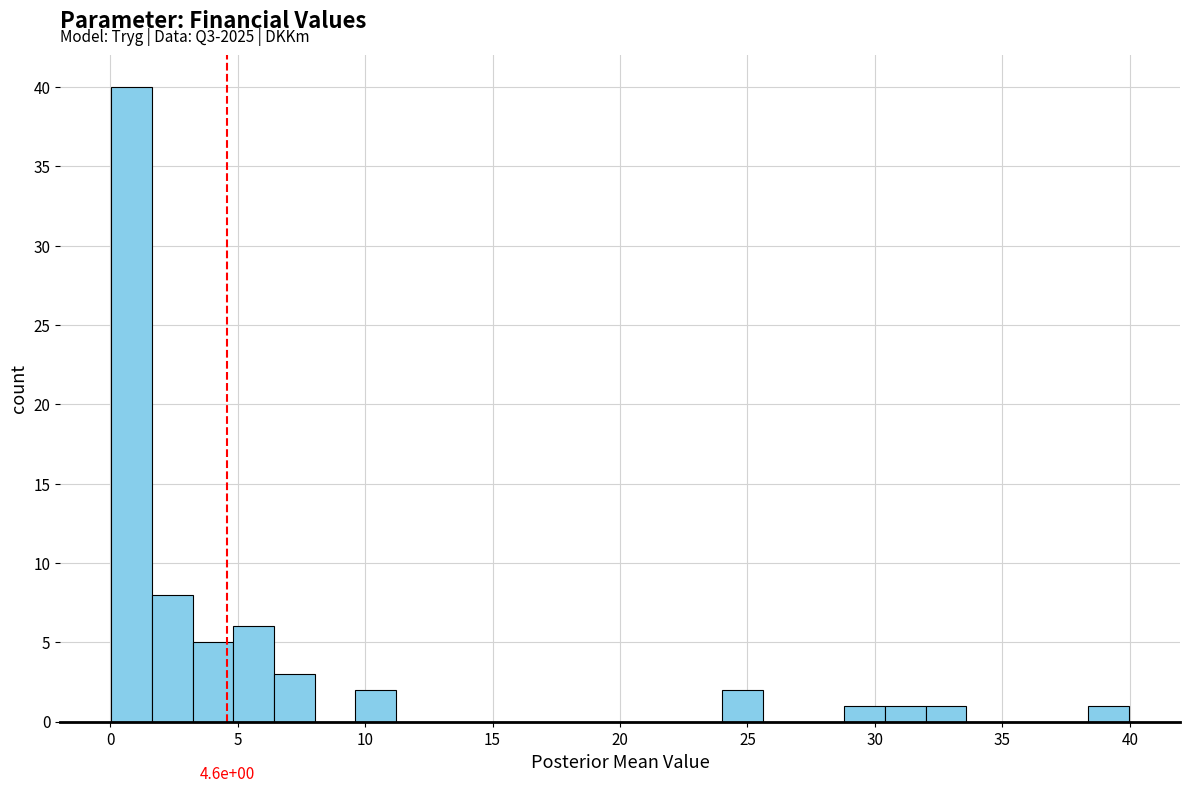

Read against the x-axis, roughly where is the centre of the tallest bar?

1.0